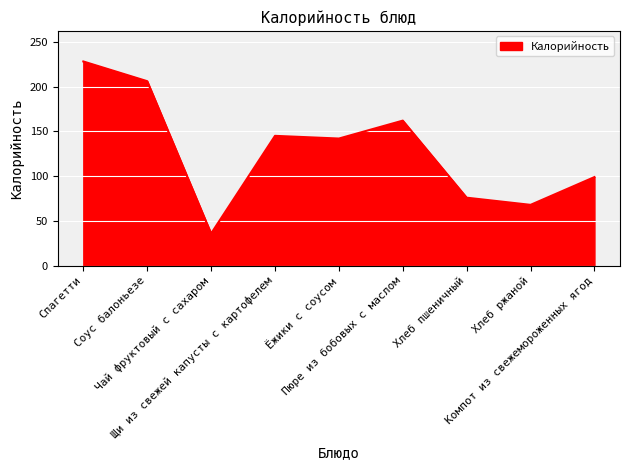

Reading left to right, extract all data points from this chart.

228	206	36	145	142	162	76	68	99